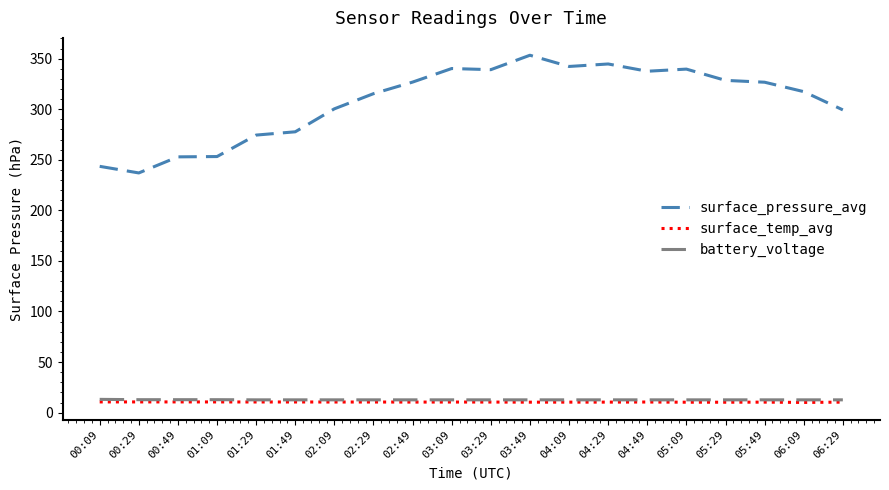

True or false: surface_temp_avg and surface_pressure_avg cross at least once.

False